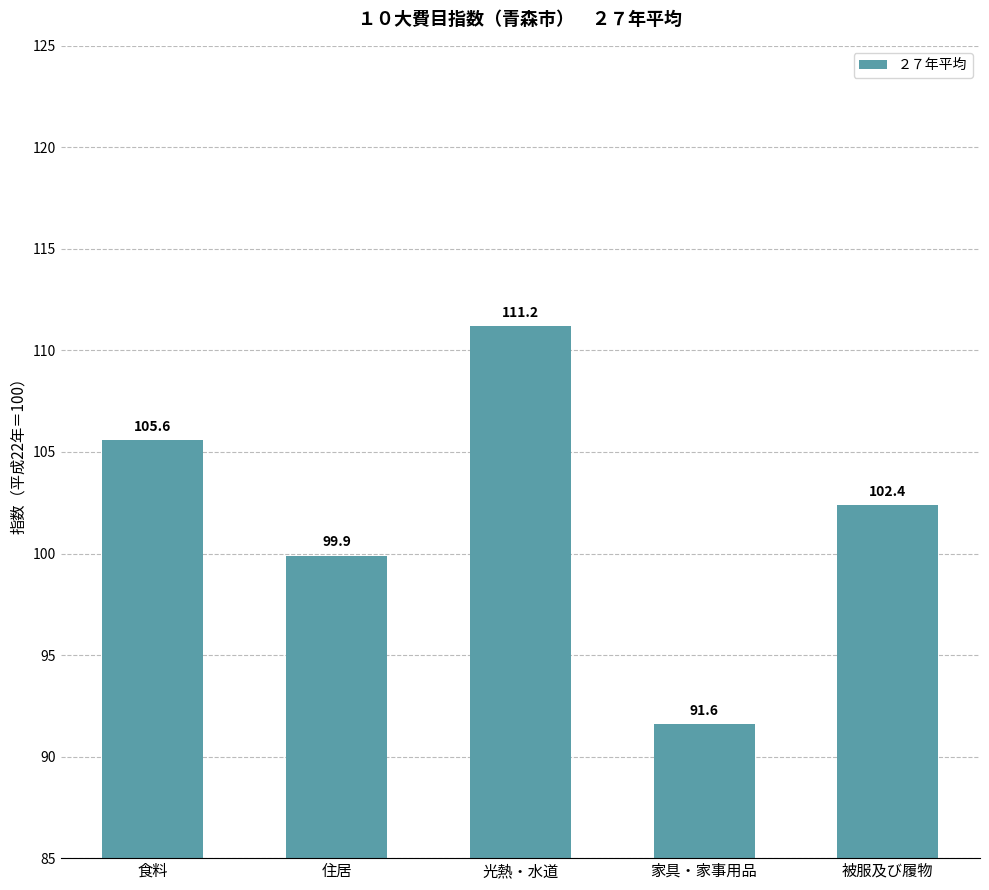

The chart shows a value of 186.2 at 光熱・水道. True or false?

False